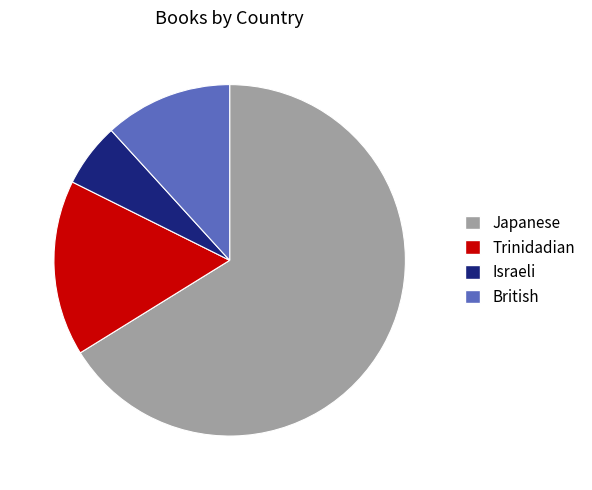

The Israeli slice represents 1% of the pie. True or false?

False